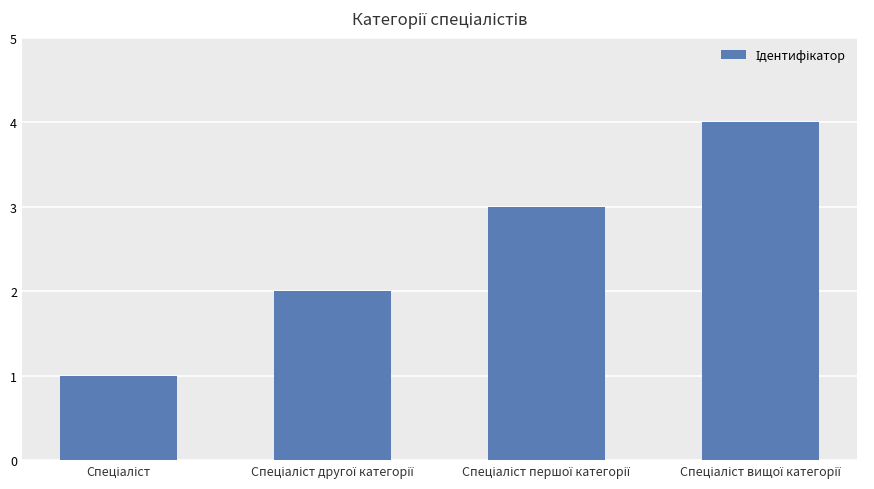

What is the sum of all values?

10